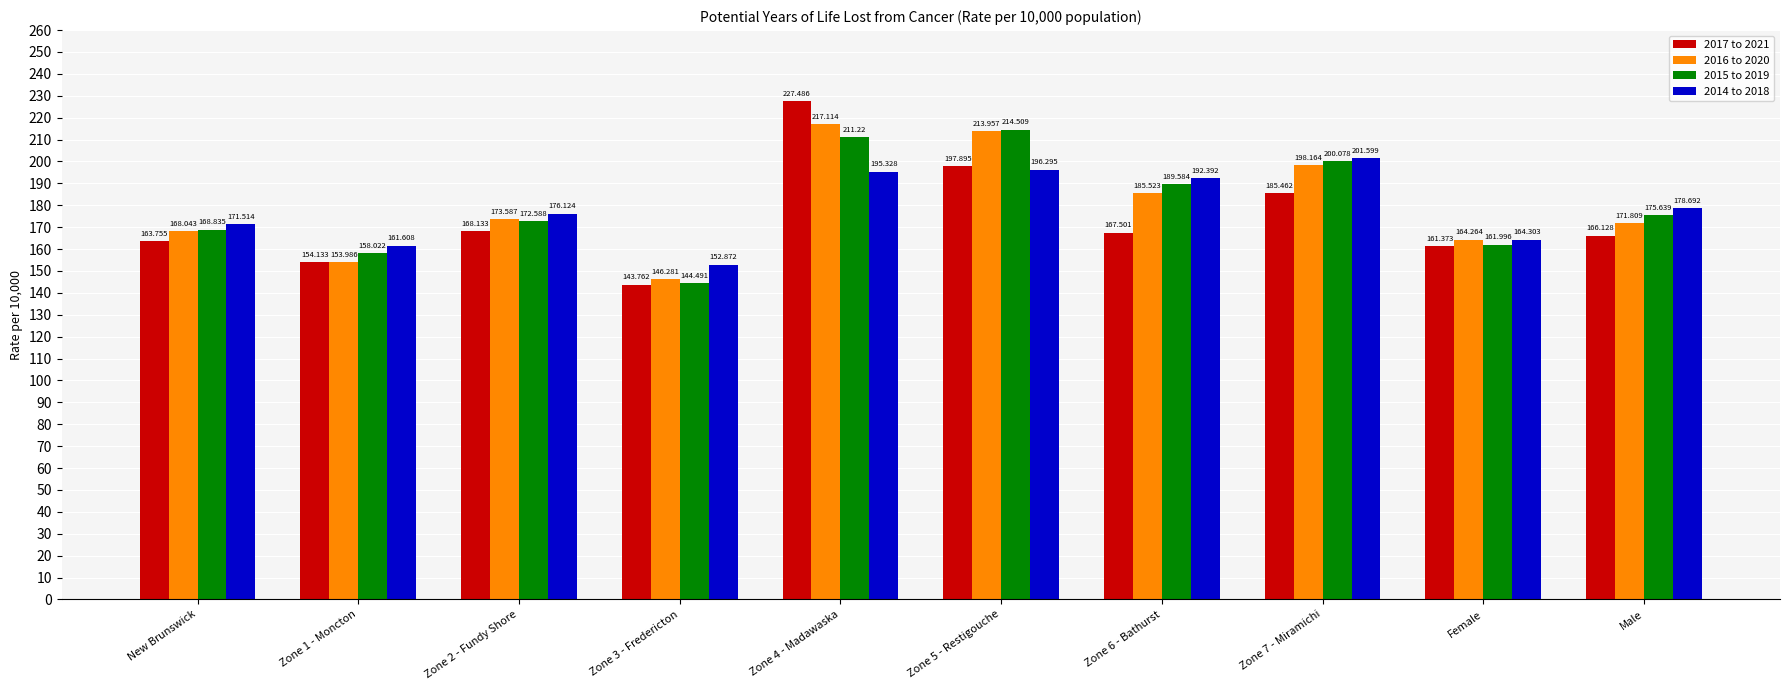

How many groups of bars are there?

10